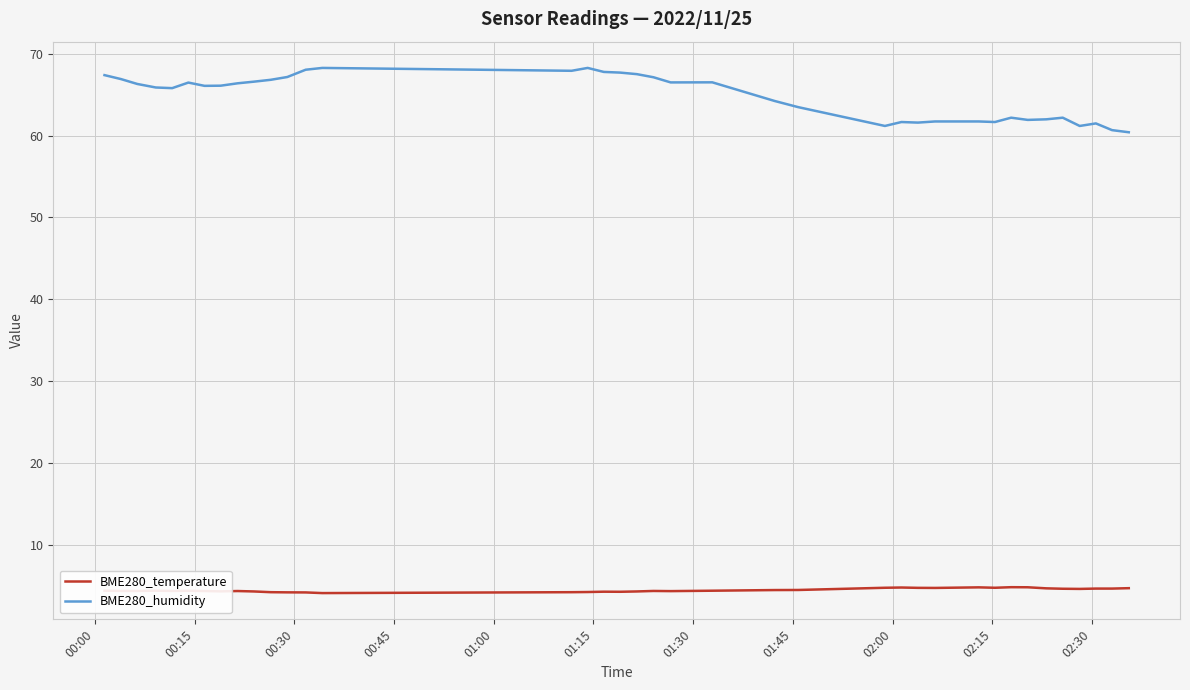

Which series has the largest total across all categories?

BME280_humidity